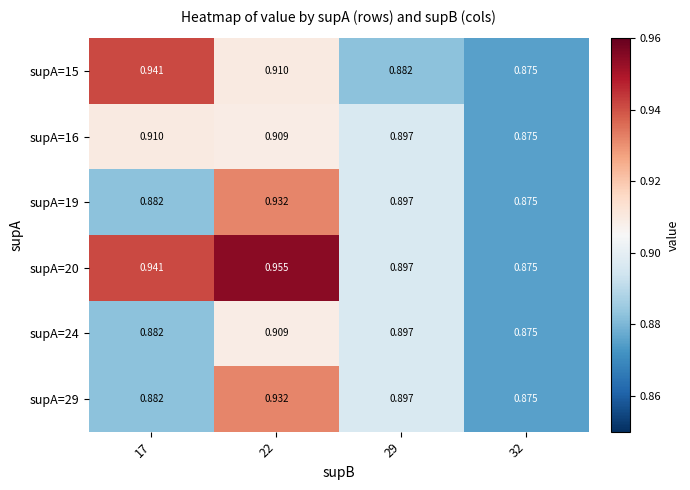

How many series are shown in this chart?

6